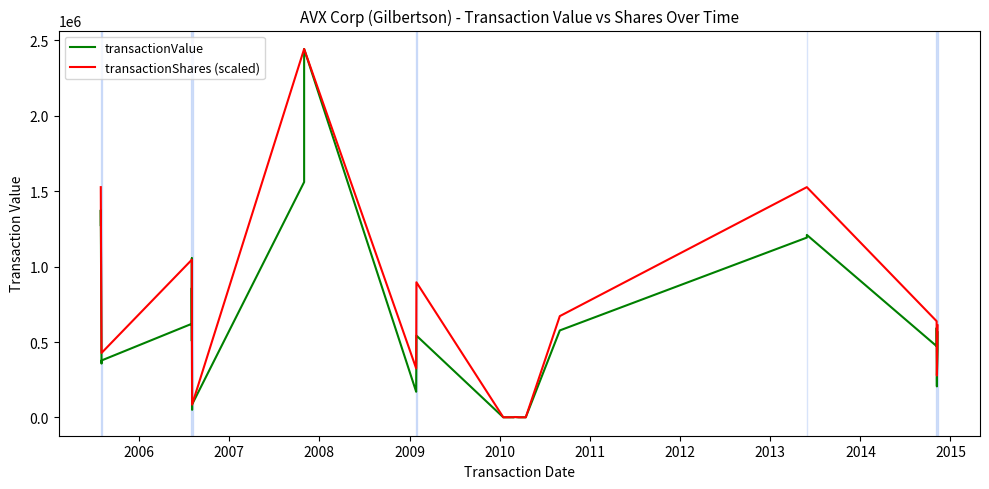

How many distinct data groups are displayed?

2